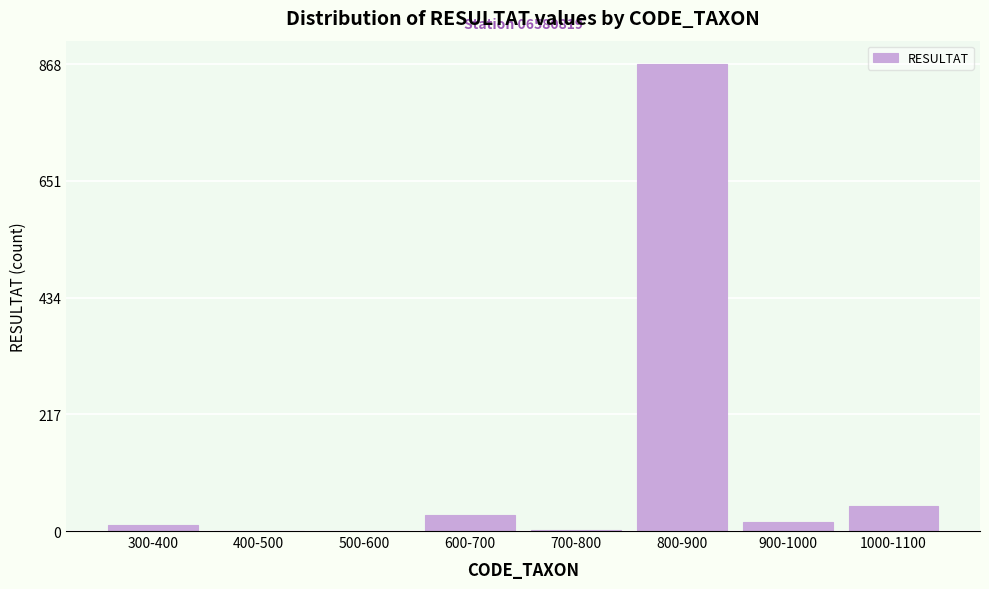

Which category has the highest value across all series?

800-900